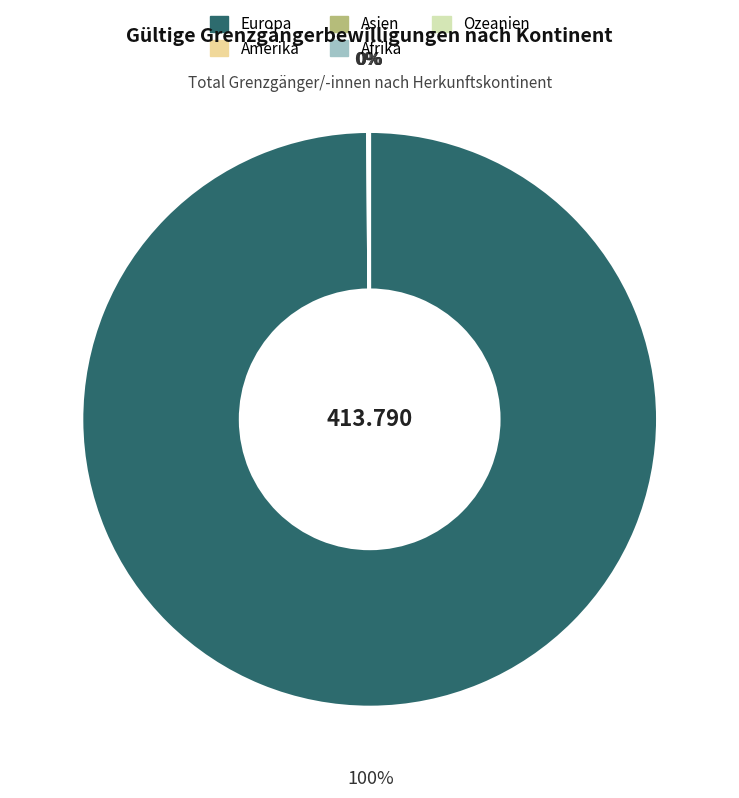

What percentage is the Europa slice, to the nearest percent?

100%